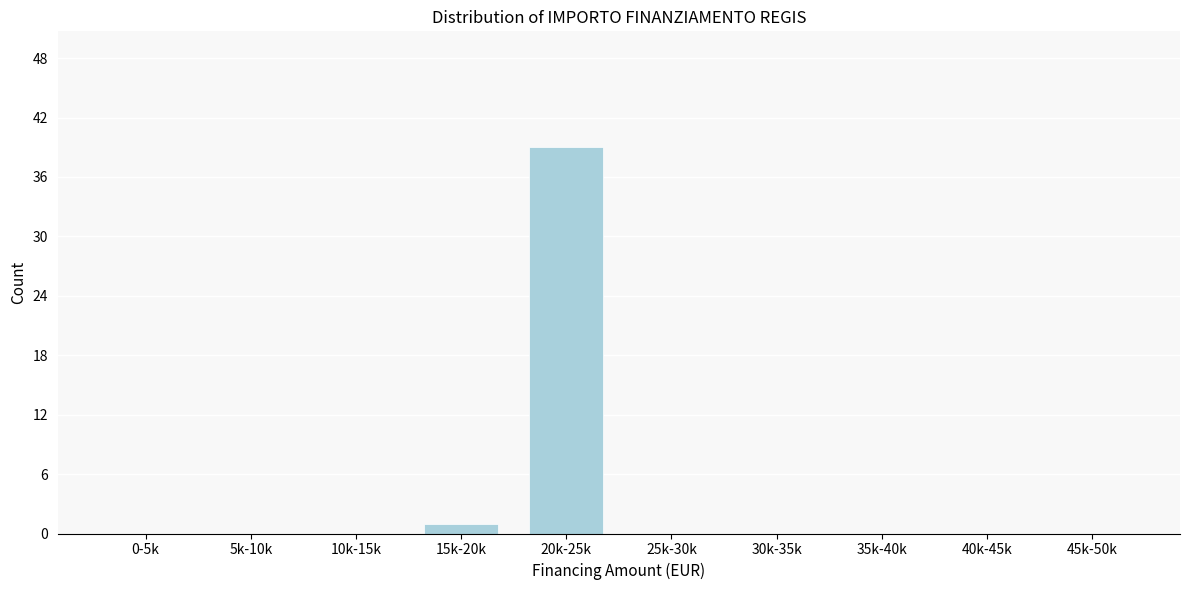

Reading left to right, extract all data points from this chart.

0-5k=0	5k-10k=0	10k-15k=0	15k-20k=1	20k-25k=39	25k-30k=0	30k-35k=0	35k-40k=0	40k-45k=0	45k-50k=0